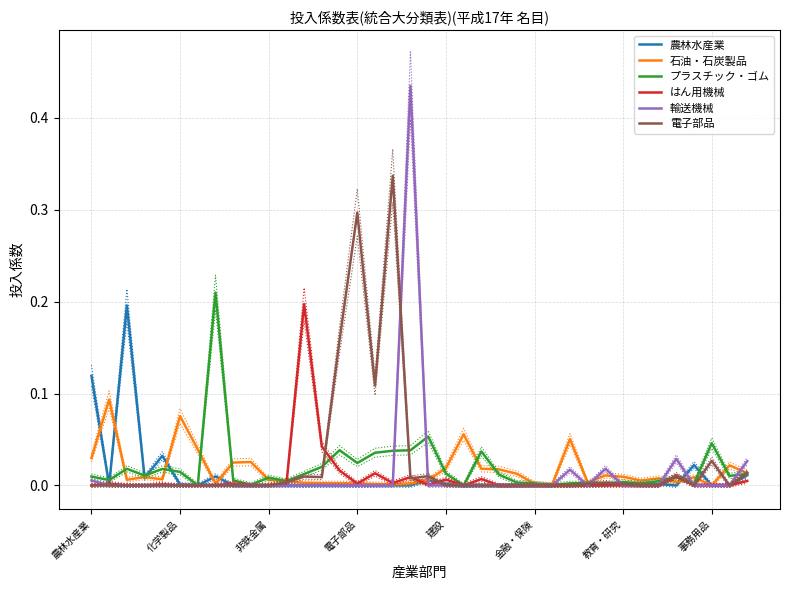

Reading left to right, what are all the values shown in this chart?

農林水産業: 0.1	0.0	0.2	0.0	0.0	0.0	0.0	0.0	0.0	0.0	0.0	0.0	0.0	0.0	0.0	0.0	0.0	0.0	0.0	0.0	0.0	0.0	0.0	0.0	0.0	0.0	0.0	0.0	0.0	0.0	0.0	0.0	0.0	0.0	0.0	0.0	0.0	0.0
石油・石炭製品: 0.0	0.1	0.0	0.0	0.0	0.1	0.0	0.0	0.0	0.0	0.0	0.0	0.0	0.0	0.0	0.0	0.0	0.0	0.0	0.0	0.0	0.1	0.0	0.0	0.0	0.0	0.0	0.1	0.0	0.0	0.0	0.0	0.0	0.0	0.0	0.0	0.0	0.0
プラスチック・ゴム: 0.0	0.0	0.0	0.0	0.0	0.0	0.0	0.2	0.0	0.0	0.0	0.0	0.0	0.0	0.0	0.0	0.0	0.0	0.0	0.1	0.0	0.0	0.0	0.0	0.0	0.0	0.0	0.0	0.0	0.0	0.0	0.0	0.0	0.0	0.0	0.0	0.0	0.0
はん用機械: 0.0	0.0	0.0	0.0	0.0	0.0	0.0	0.0	0.0	0.0	0.0	0.0	0.2	0.0	0.0	0.0	0.0	0.0	0.0	0.0	0.0	0.0	0.0	0.0	0.0	0.0	0.0	0.0	0.0	0.0	0.0	0.0	0.0	0.0	0.0	0.0	0.0	0.0
輸送機械: 0.0	0.0	0.0	0.0	0.0	0.0	0.0	0.0	0.0	0.0	0.0	0.0	0.0	0.0	0.0	0.0	0.0	0.0	0.4	0.0	0.0	0.0	0.0	0.0	0.0	0.0	0.0	0.0	0.0	0.0	0.0	0.0	0.0	0.0	0.0	0.0	0.0	0.0
電子部品: 0.0	0.0	0.0	0.0	0.0	0.0	0.0	0.0	0.0	0.0	0.0	0.0	0.0	0.0	0.2	0.3	0.1	0.3	0.0	0.0	0.0	0.0	0.0	0.0	0.0	0.0	0.0	0.0	0.0	0.0	0.0	0.0	0.0	0.0	0.0	0.0	0.0	0.0